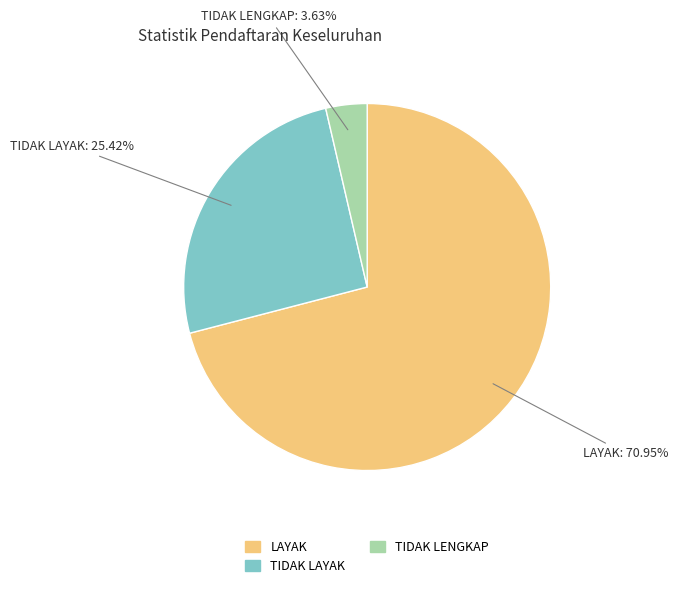

How many slices are in this pie chart?

3